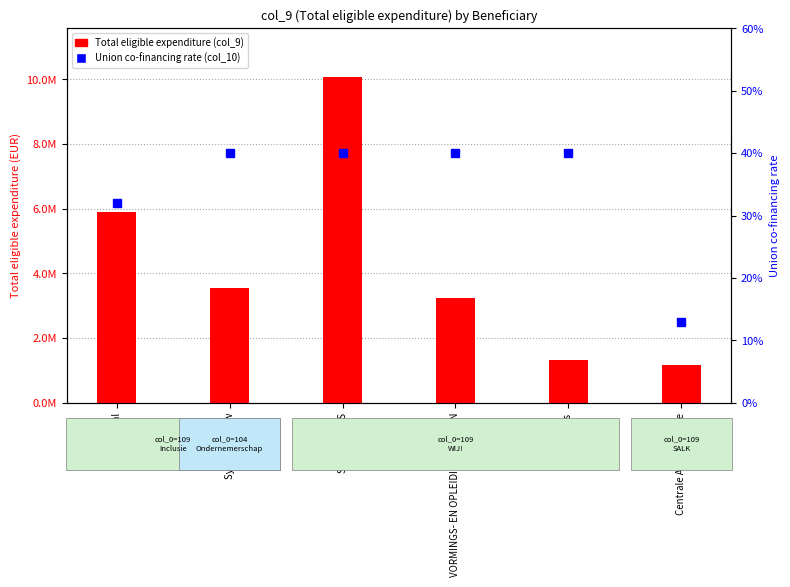

Is it true that Total eligible expenditure equals 3542818.9 at SyntraPXL vzw?

True